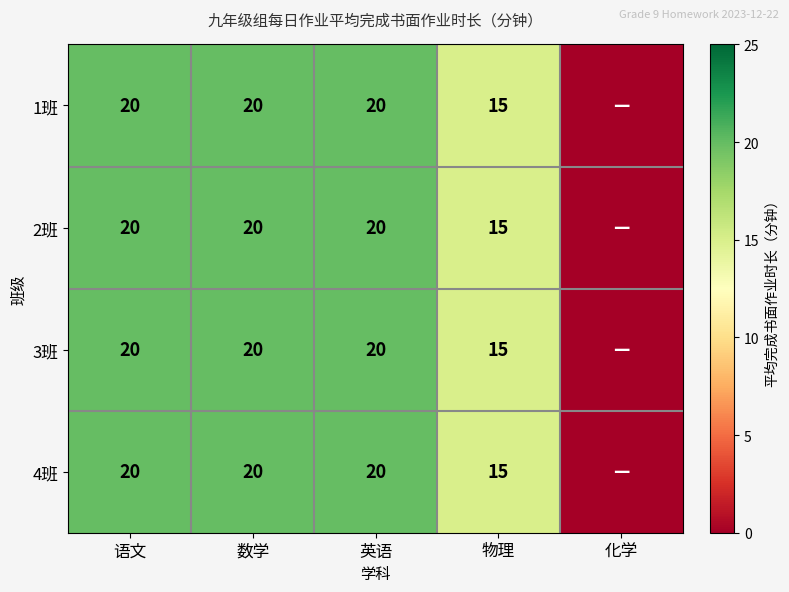

What is the maximum value shown in the chart?

20